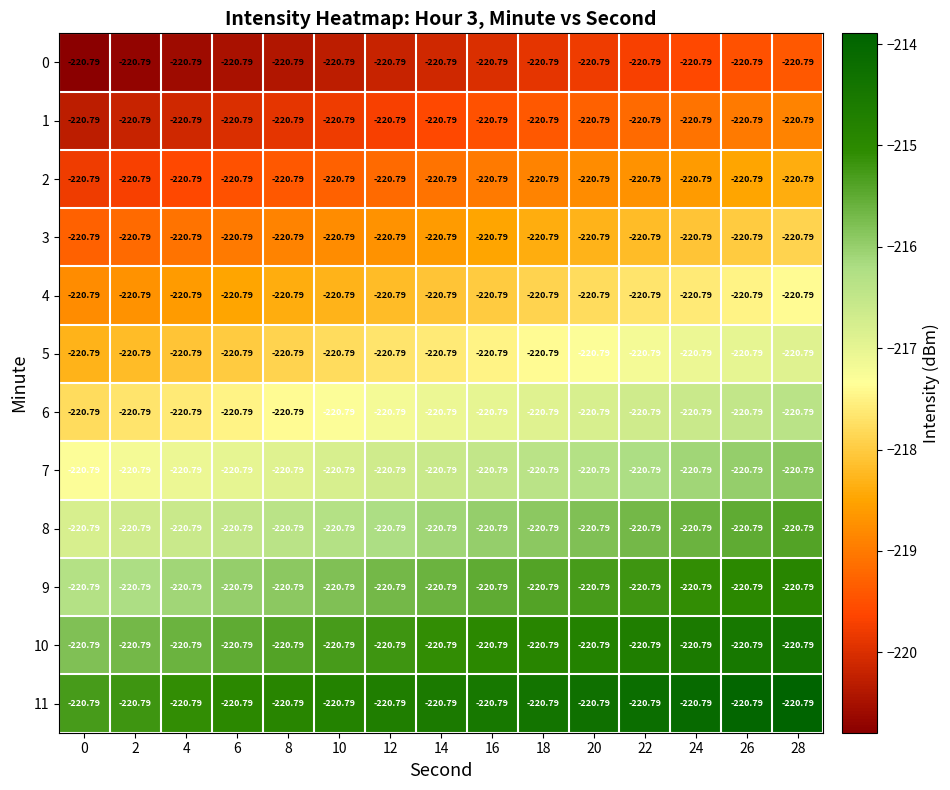

How many values in the 6 series exceed -217?

7